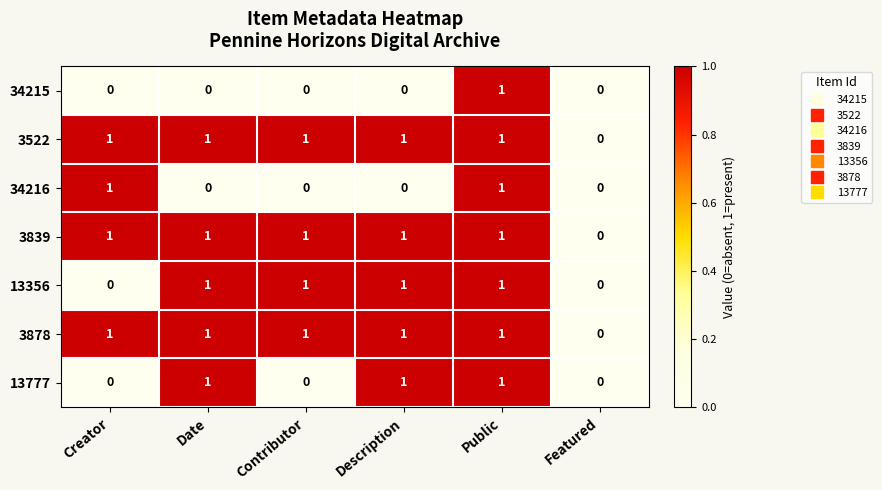

What is the difference between the highest and lowest values at Contributor?

1